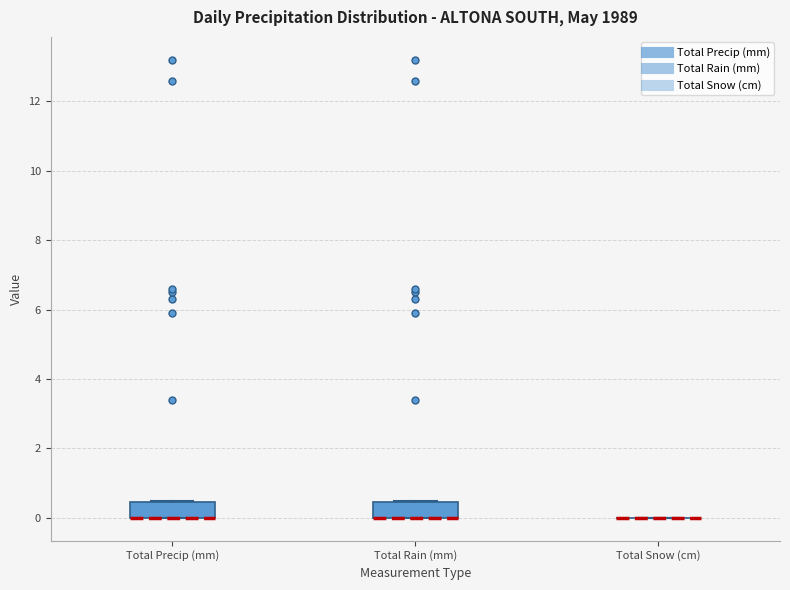

Reading left to right, read every box against the y-axis: the position of its median line, the range the box covers, and the ends of its whiskers. The values are not printed on the chart, so give them approximately, as read against the axis.

Total Precip (mm): median 0.0 (drawn on the box's lower edge), box 0.0 to 0.4, whiskers 0.0 to 0.6
Total Rain (mm): median 0.0 (drawn on the box's lower edge), box 0.0 to 0.4, whiskers 0.0 to 0.6
Total Snow (cm): box collapsed to a line at 0.0, whiskers 0.0 to 0.0